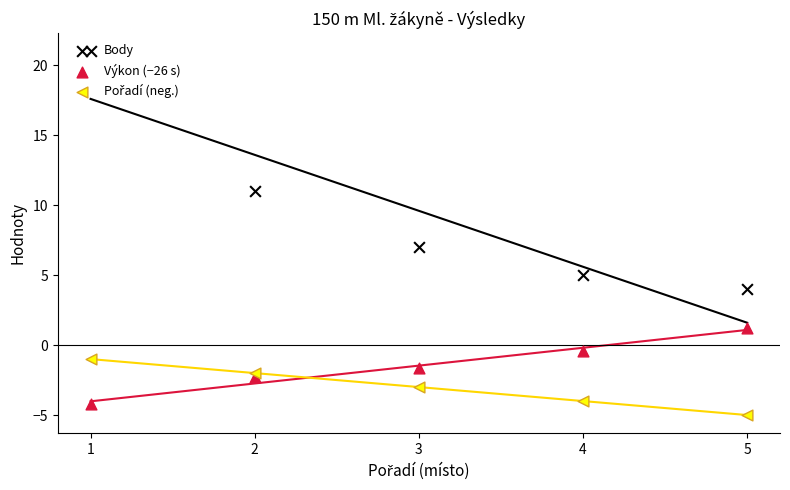

At how many categories does at least one series exceed 2?

5